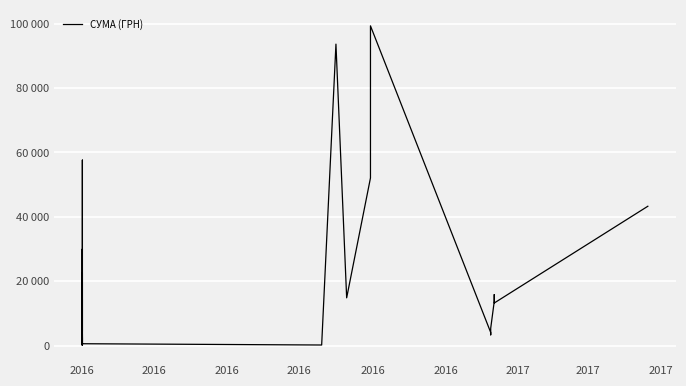

Reading left to right, transcribe all the data shown in this chart.

165.0	9999.6	30000.0	9999.0	990.0	495.0	561.0	2652.2	820.0	2330.7	1026.0	3615.3	296.0	3097.8	321.5	503.0	148.7	840.0	6766.0	14307.7	4488.0	22614.3	2651.0	482.1	240.0	35863.7	57631.4	599.4	200.0	93643.5	14850.0	52083.9	99317.8	4100.0	3360.0	5400.0	13788.0	15867.0	13250.0	43293.0